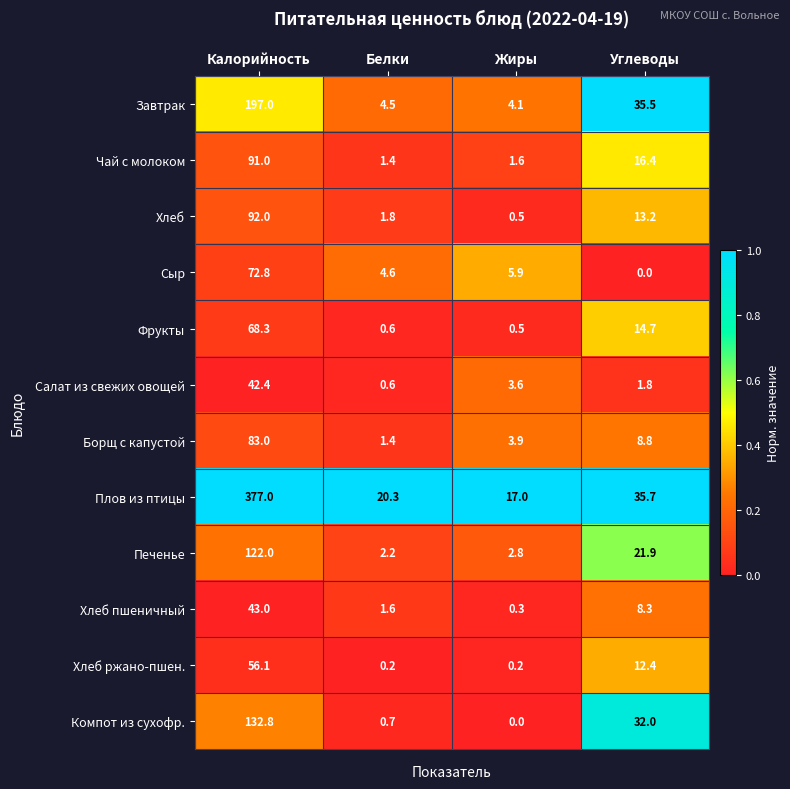

Which series has the largest total across all categories?

Плов из птицы